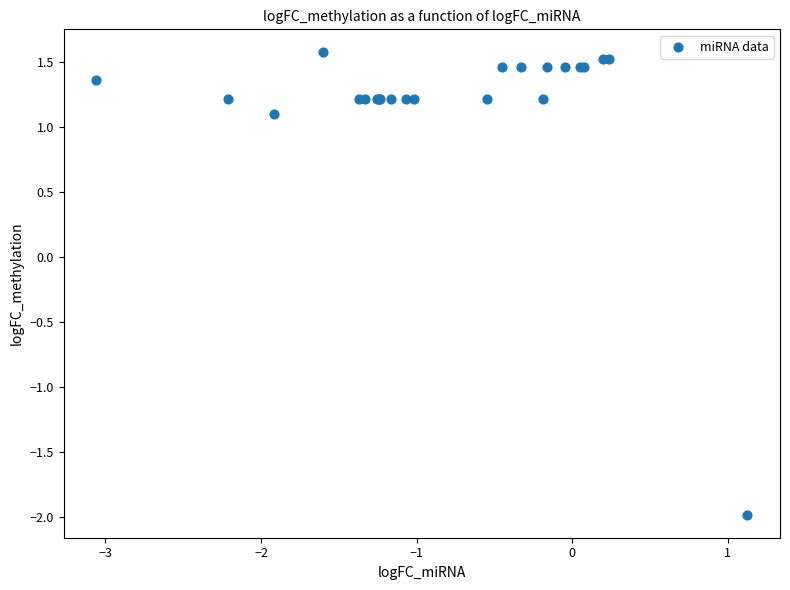

What Y value in the scatter plot is closest to 0?

1.1